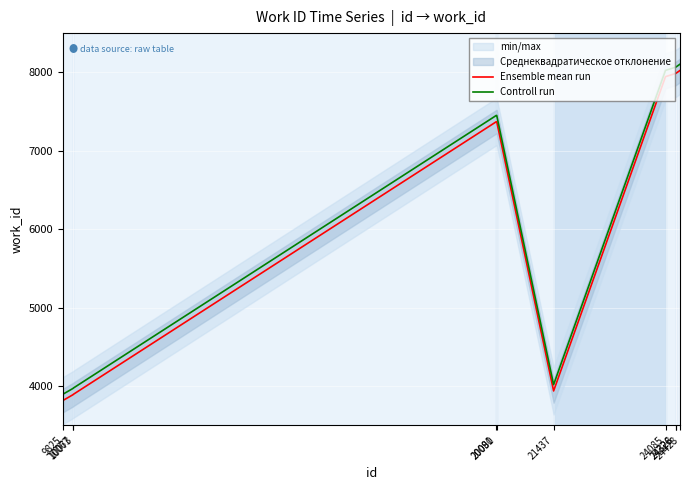

Which series has the largest total across all categories?

Controll run